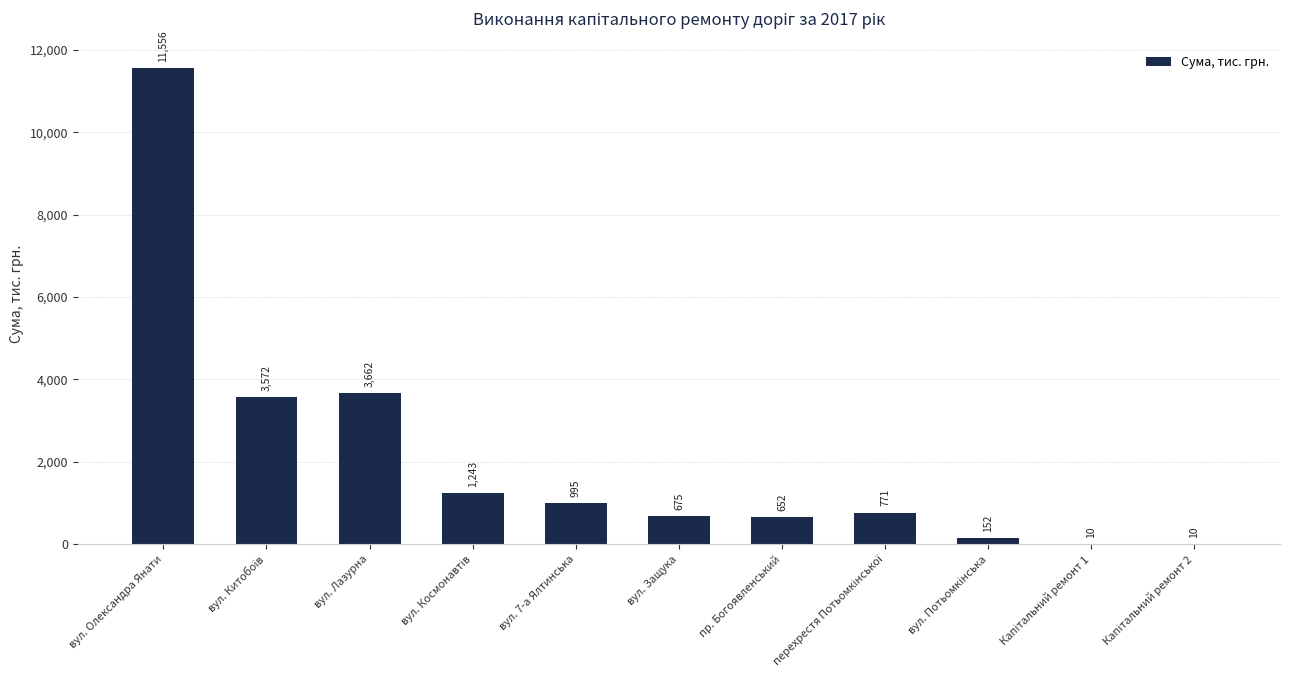

True or false: the data shows 1136.9 at вул. Защука.

False